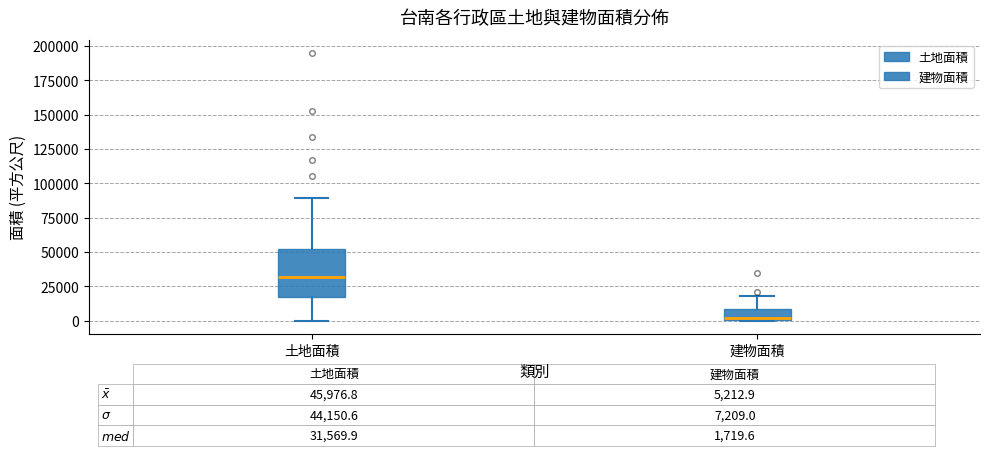

Which box is the tallest, from its lower edge to its upper edge?

土地面積